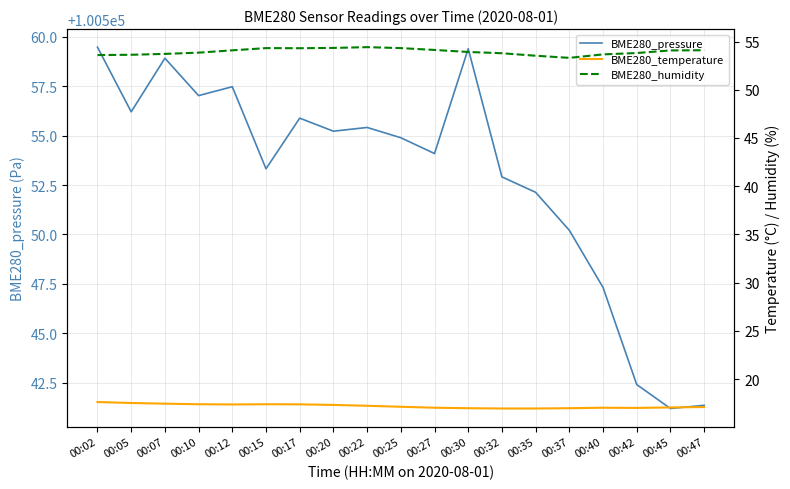

What is the sum of all BME280_temperature values?

326.9